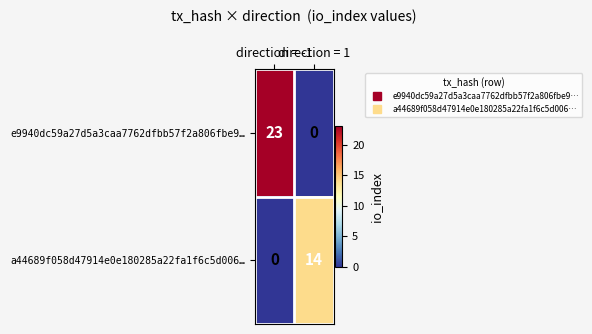

Rank the series by their average value, from lowest to highest.

a44689f058d47914e0e180285a22fa1f6c5d006…, e9940dc59a27d5a3caa7762dfbb57f2a806fbe9…